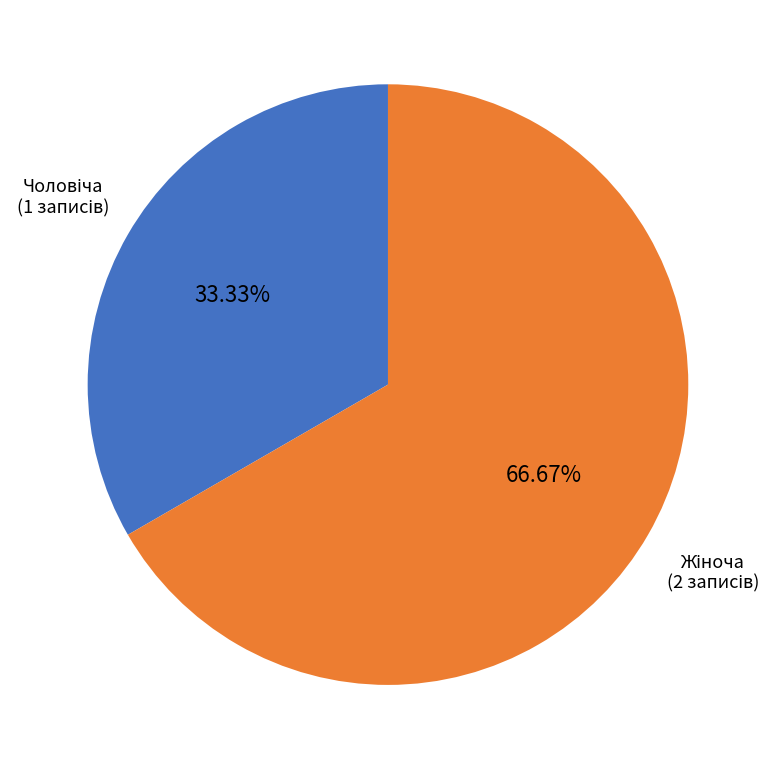

Rank the categories by value from lowest to highest.

Чоловіча, Жіноча